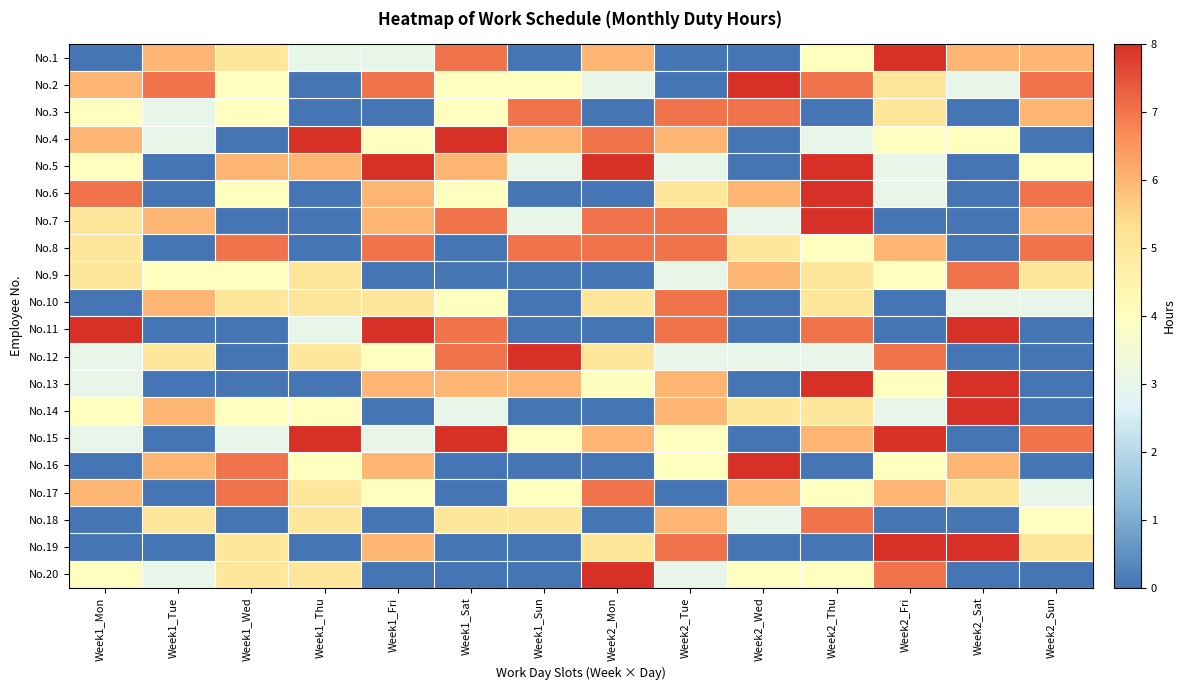

What is the maximum value shown in the chart?

8